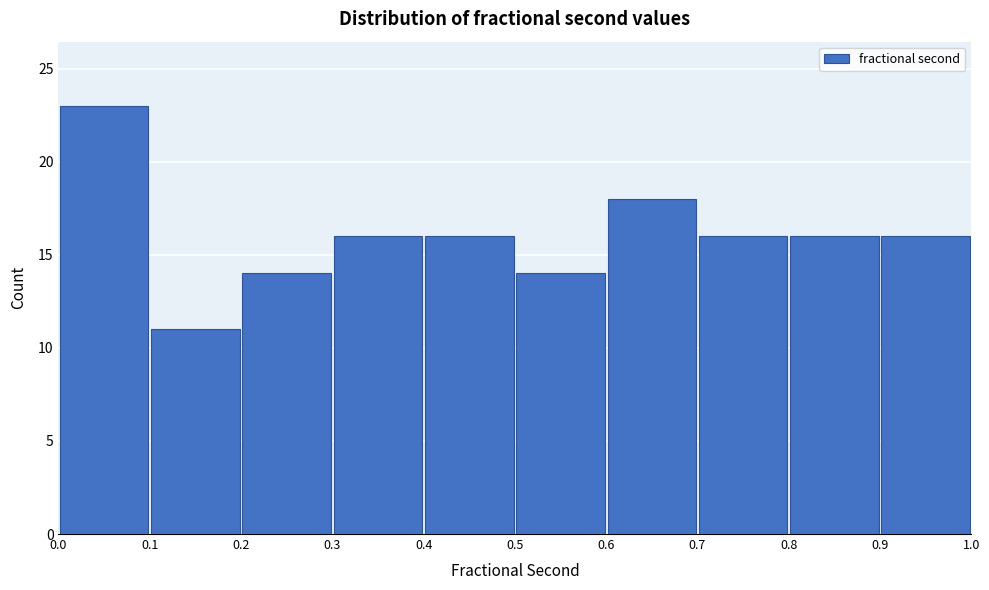

What is the height of the bar covering 0.0 to 0.1 on the x-axis? The values are not printed on the chart, so give them approximately, as read against the axis.

23